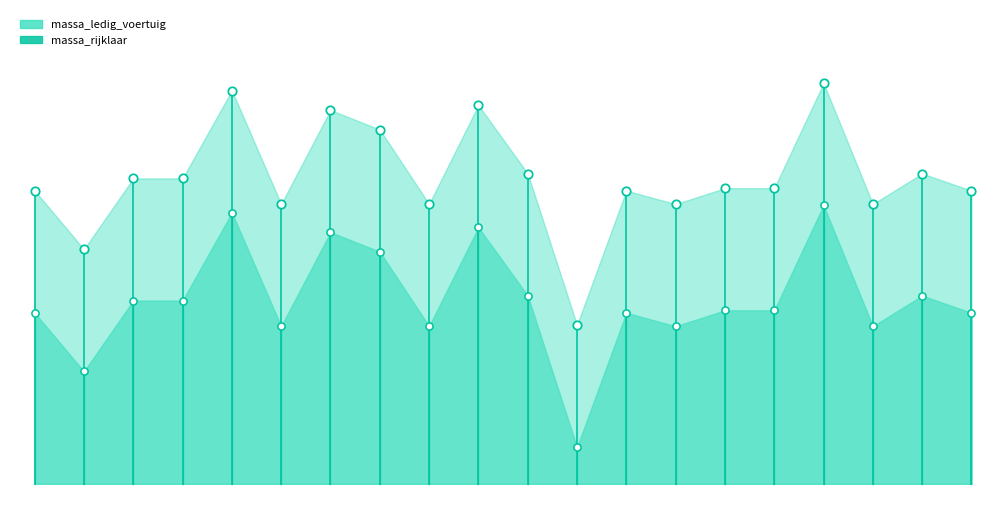

What is the total value across all series at 30NXL3?

3232